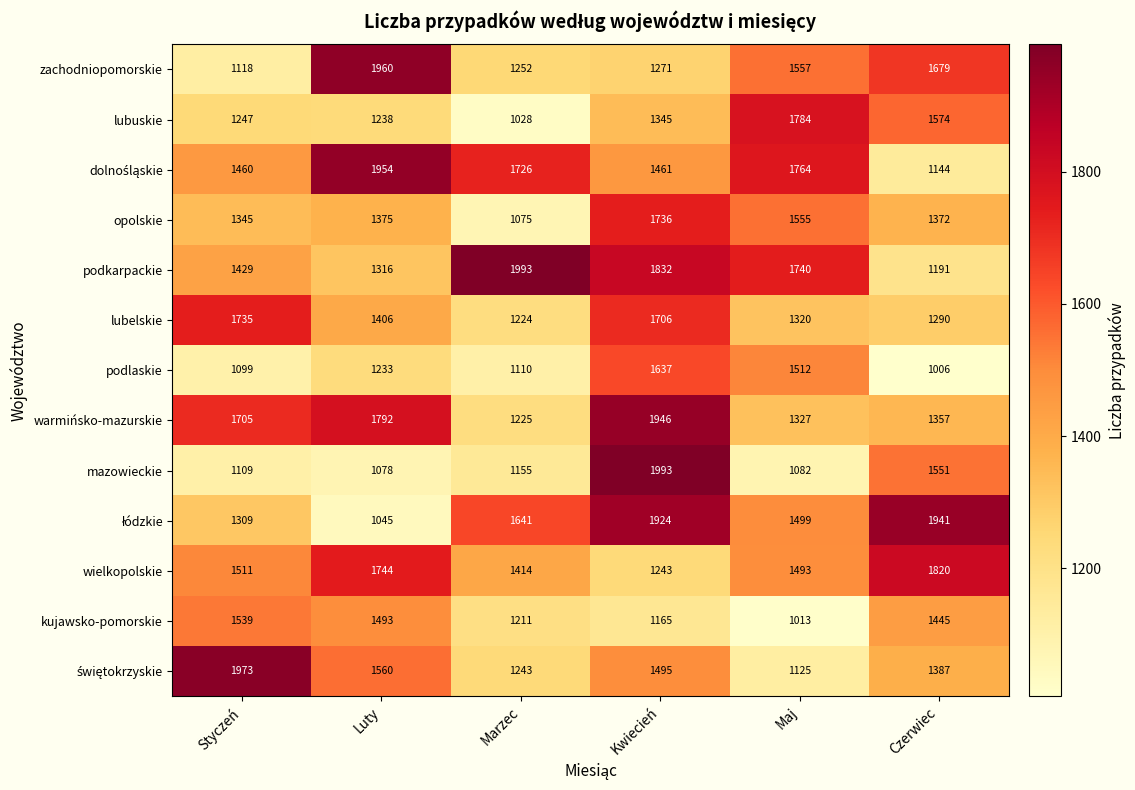

What is the spread (max minus min) of values at Czerwiec?

935